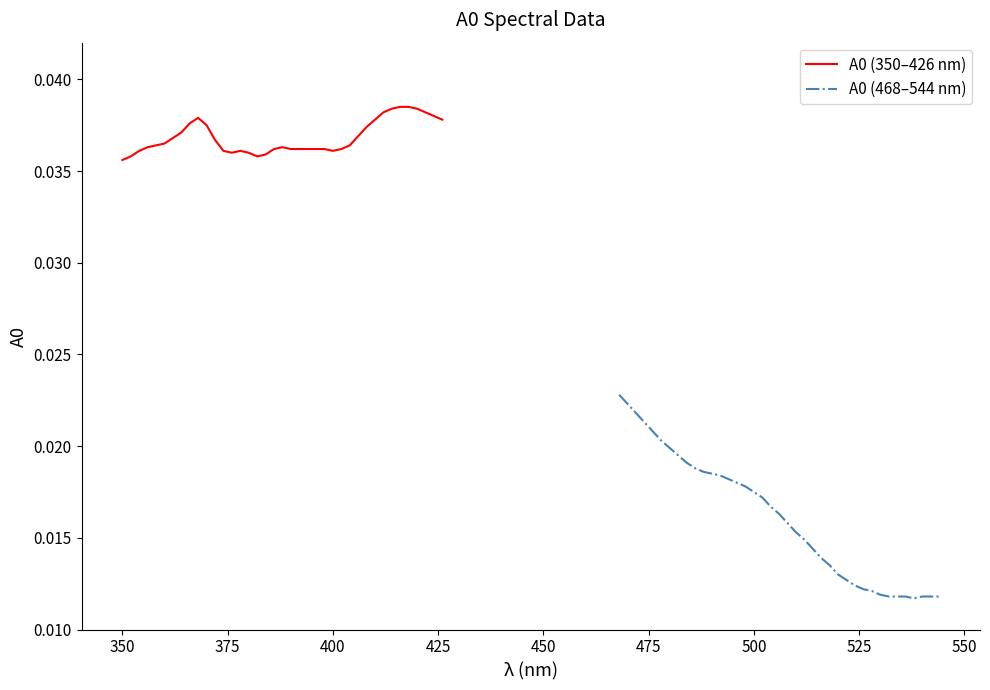

How many A0 (350–426 nm) values are between 0 and 1?

39